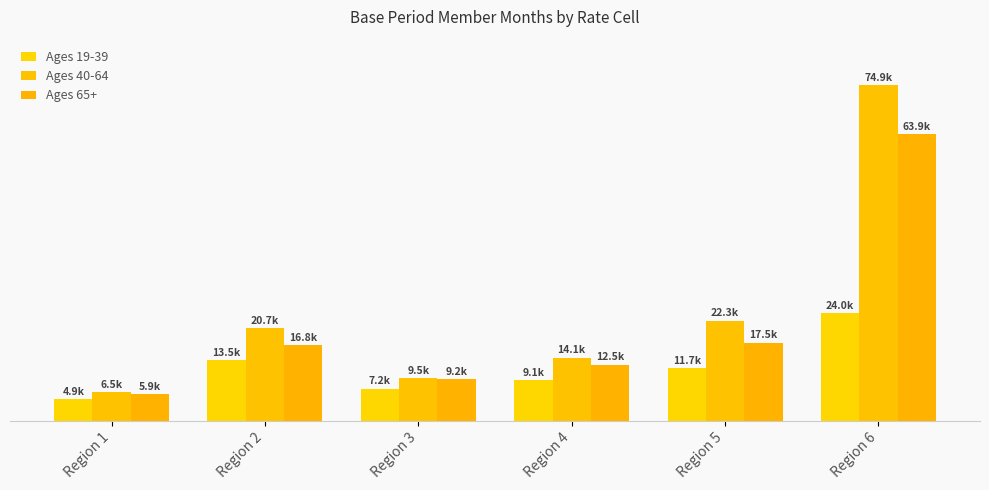

What is the difference between the maximum and minimum values in the Ages 65+ series?

57932